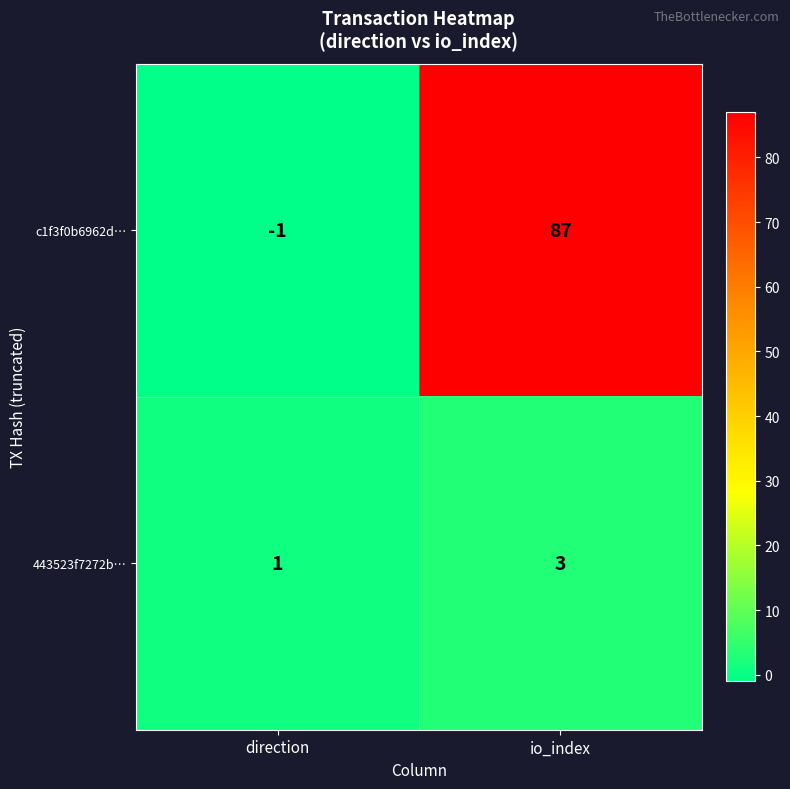

At io_index, list the series in order from largest to smallest.

c1f3f0b6962d…, 443523f7272b…